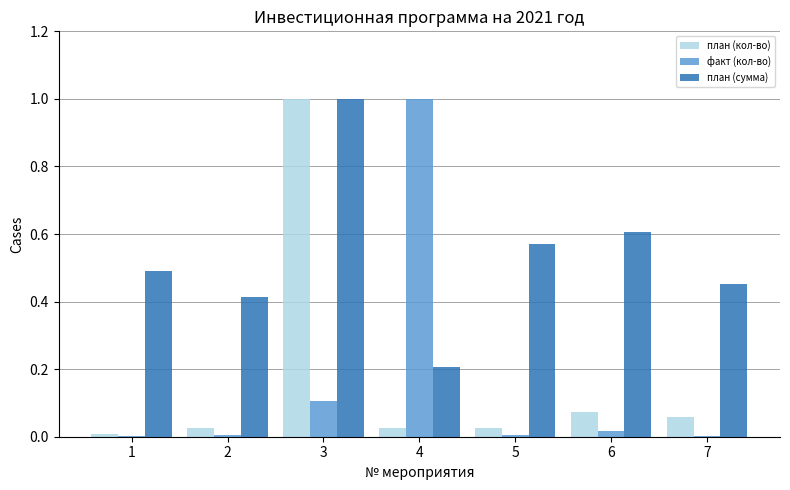

The value of факт (кол-во) at 4 is 1.0. True or false?

True